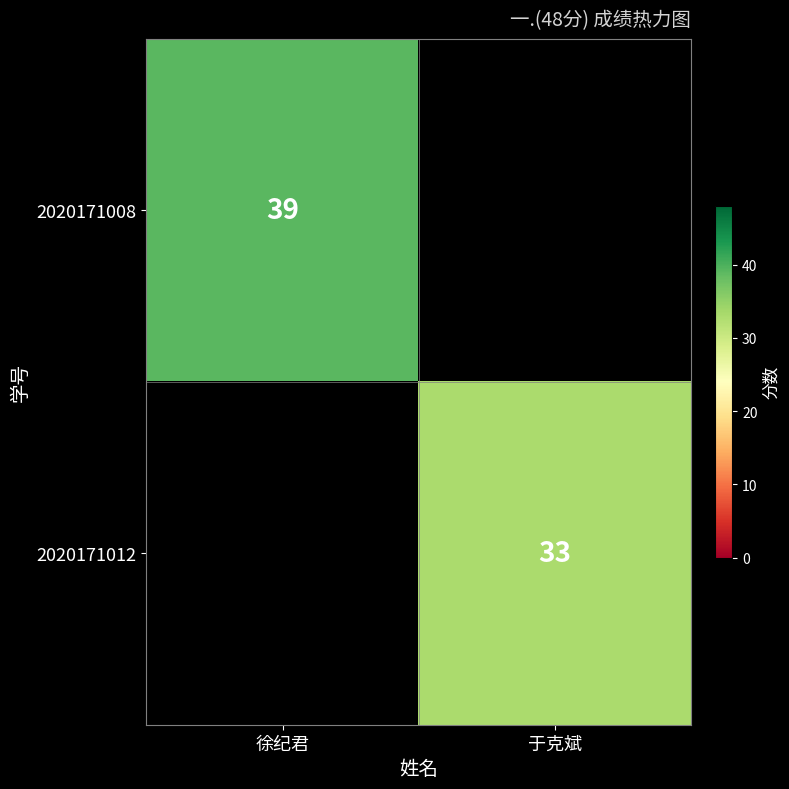

Is the value of 2020171012 at 于克斌 greater than the value of 2020171008 at 徐纪君?

No